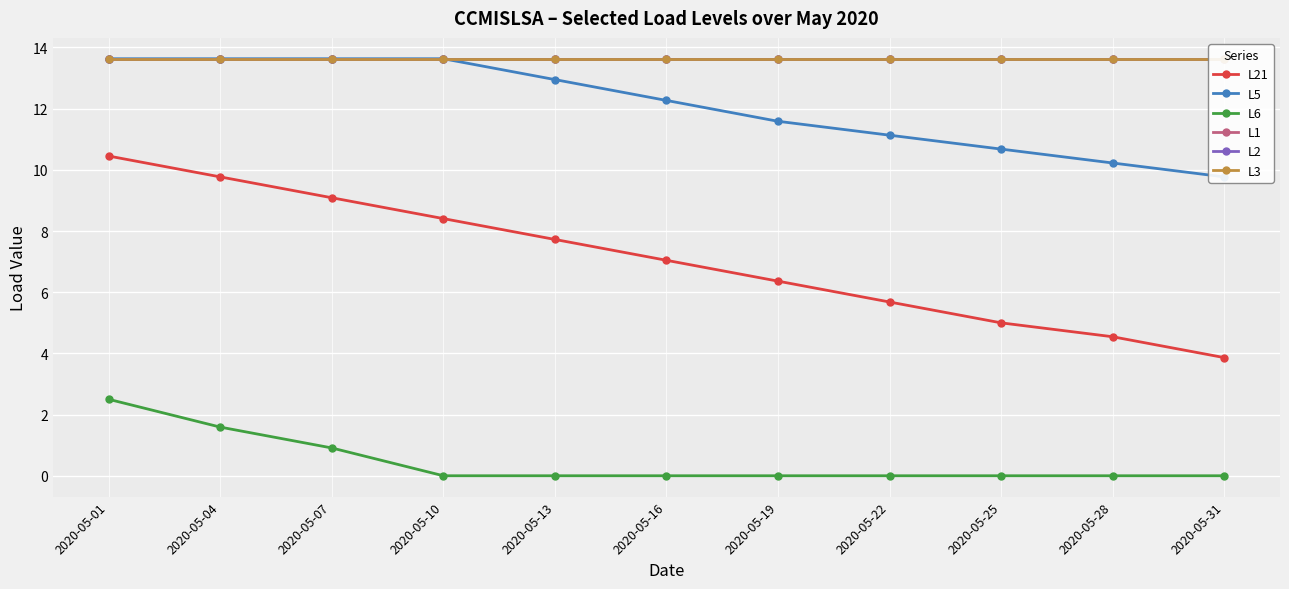

The value of L1 at 2020-05-31 is 13.6. True or false?

True